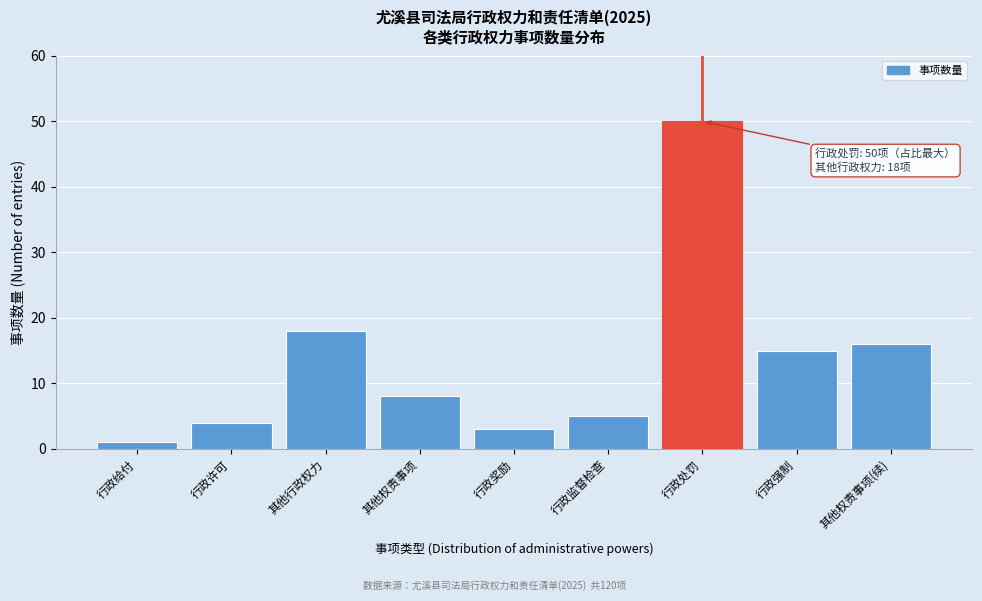

Reading left to right, what are all the values shown in this chart?

1	4	18	8	3	5	50	15	16